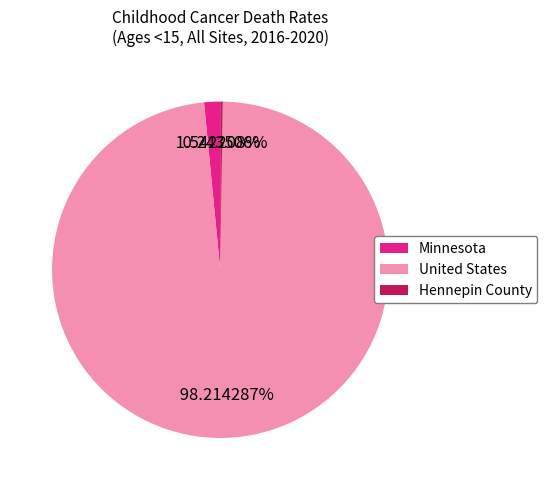

Between Minnesota and United States, which is larger?

United States